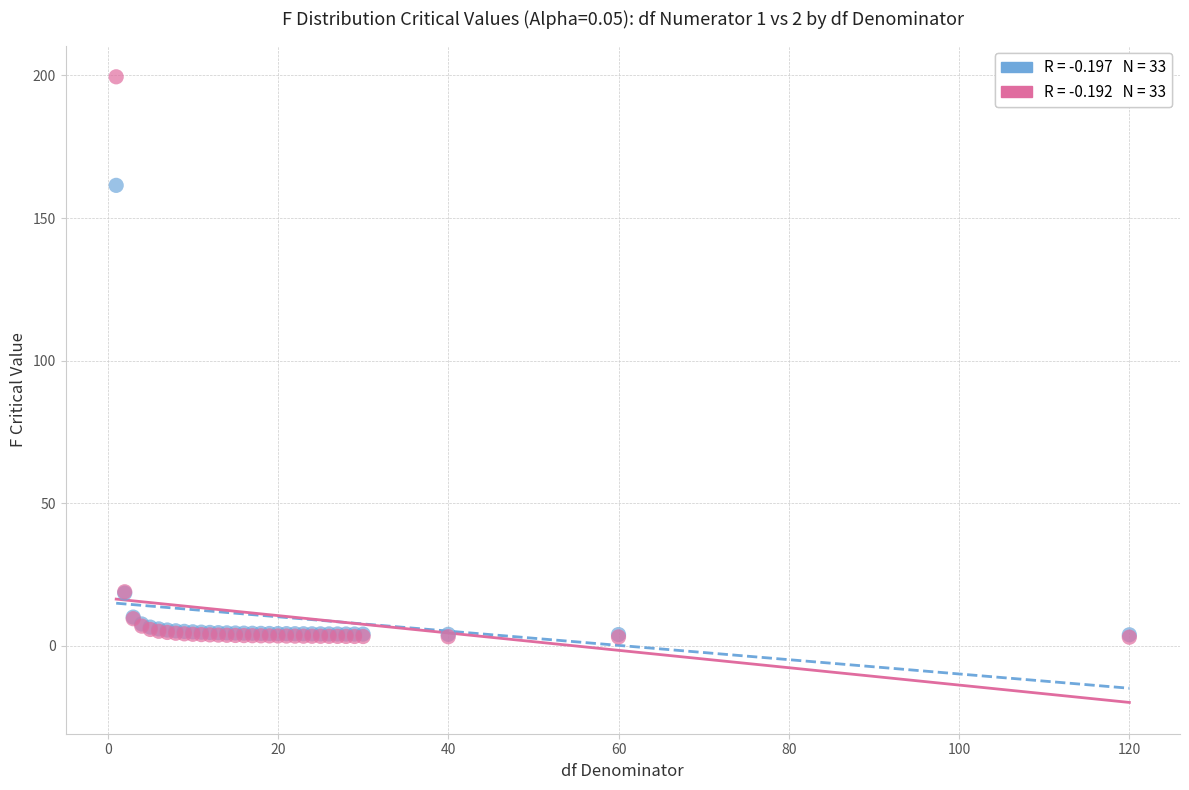

Across all series, what Y value is closest to 101?

161.4